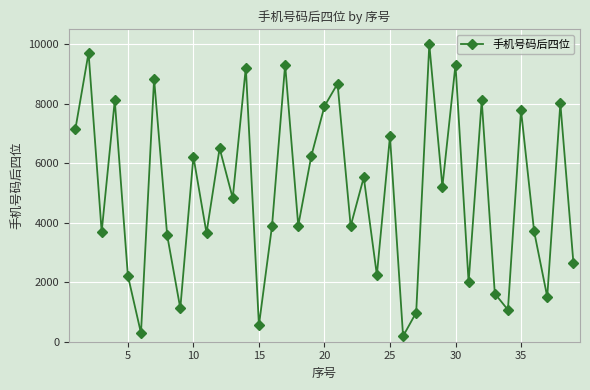

What is the greatest value displayed?

9986